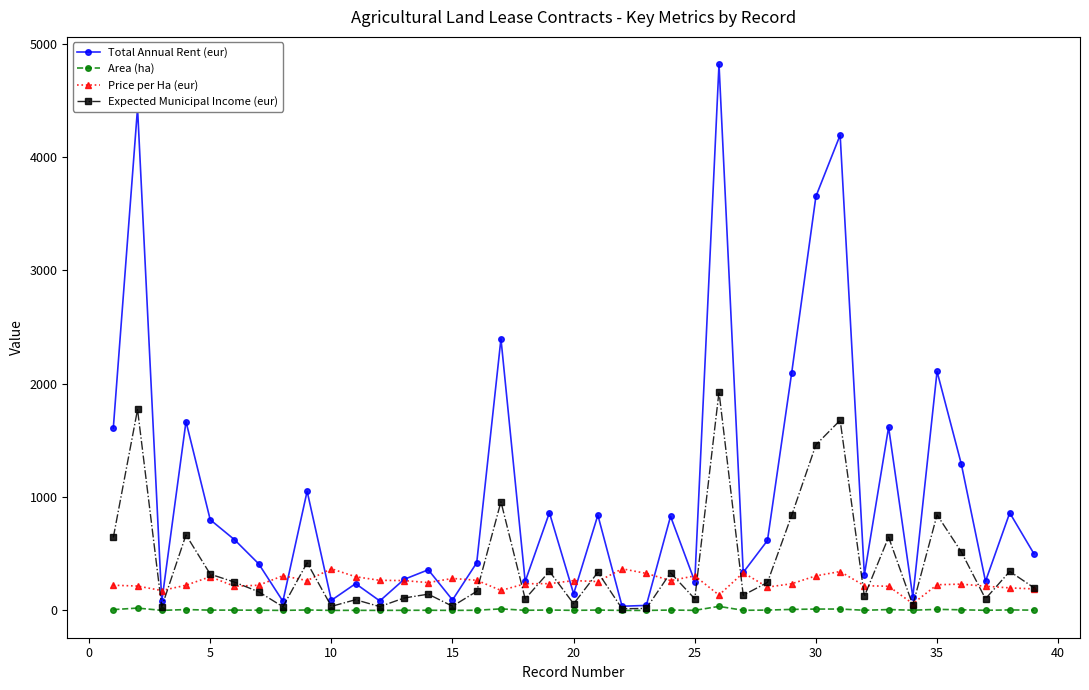

What is the highest value of the Total Annual Rent (eur) series?

4818.0